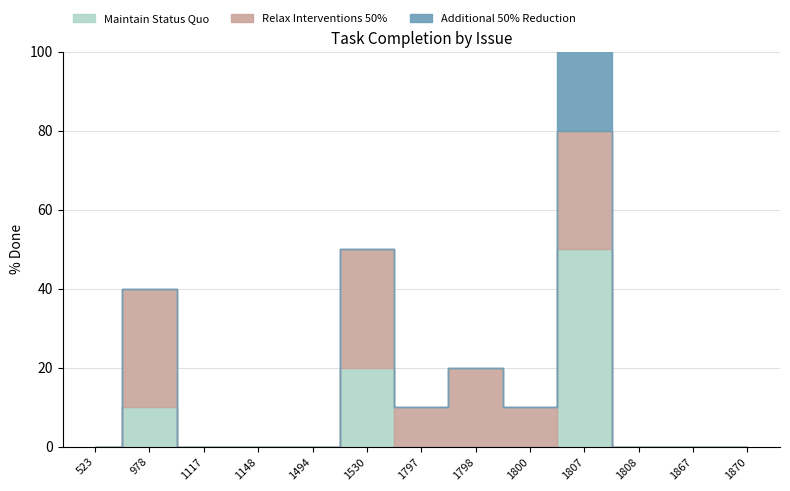

Is it true that the value at 1800 is 10?

True